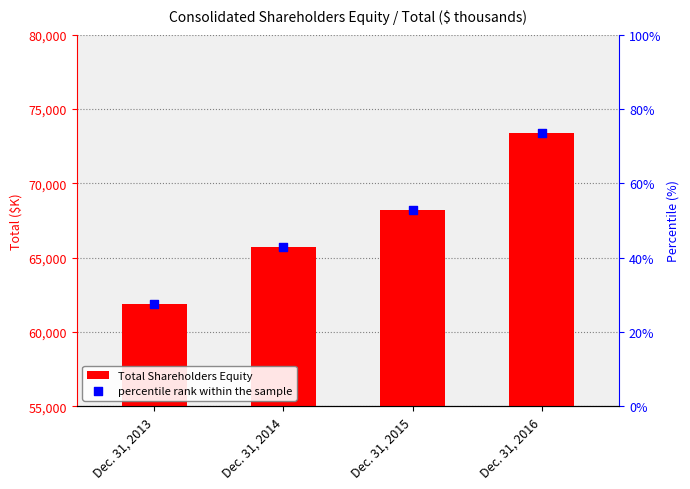

Which series contains the lowest Y value?

percentile rank within the sample